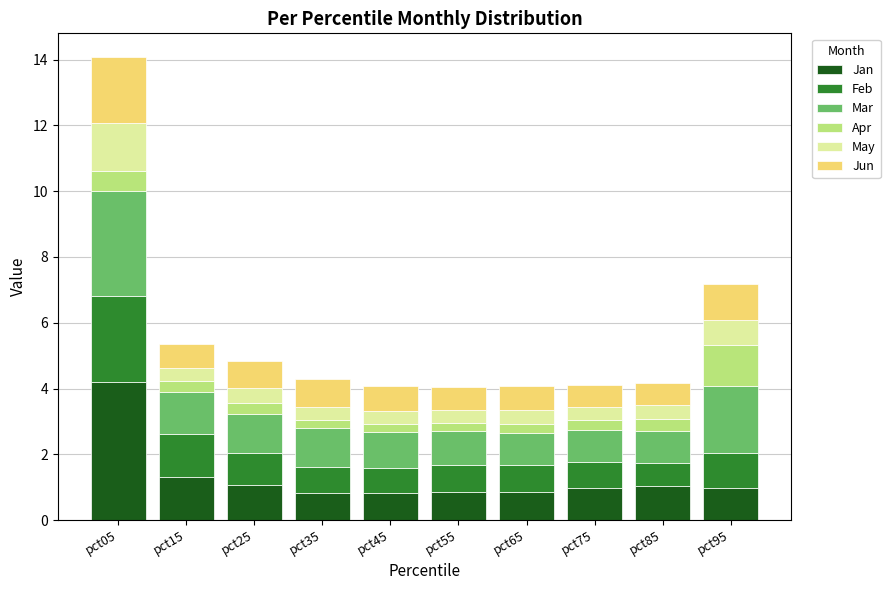

What is the difference between the second highest and second lowest values in the Jan series?

0.5